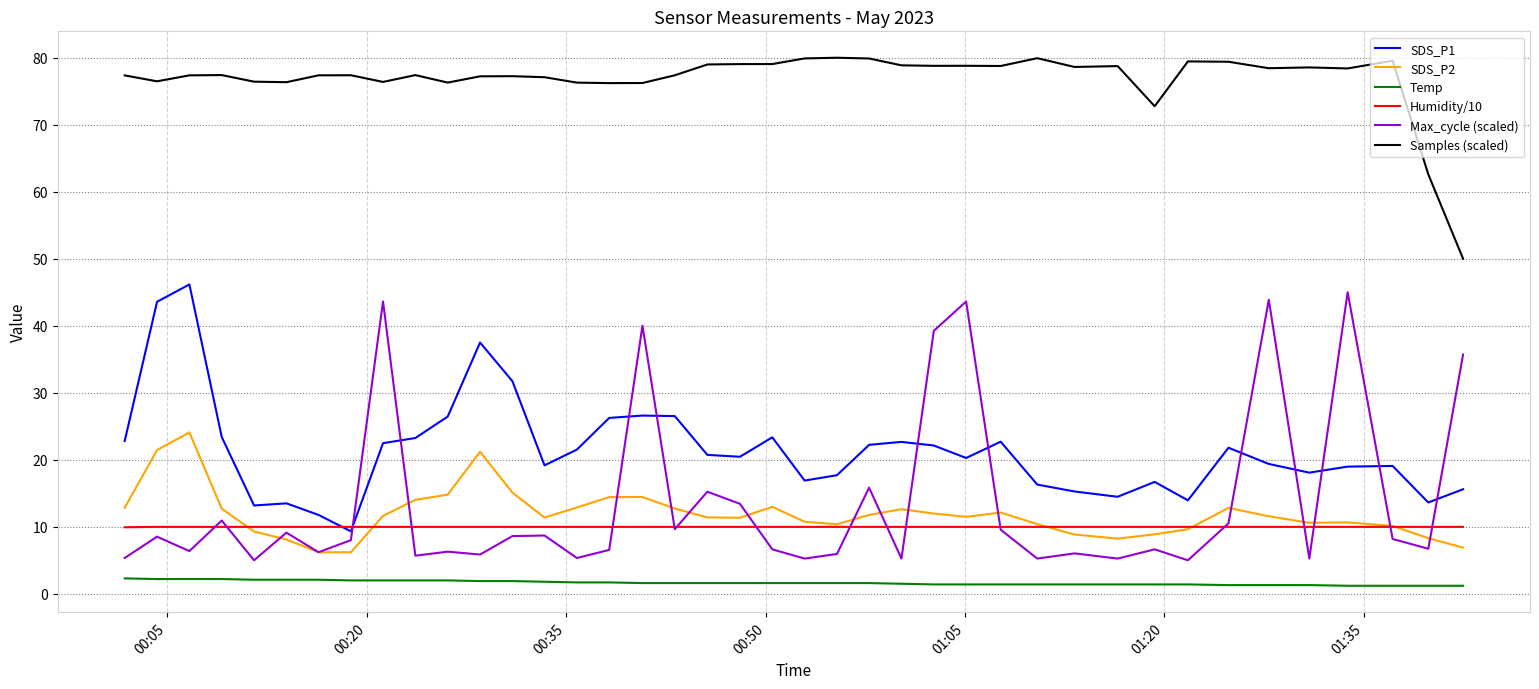

Which series has the largest total across all categories?

Samples (scaled)